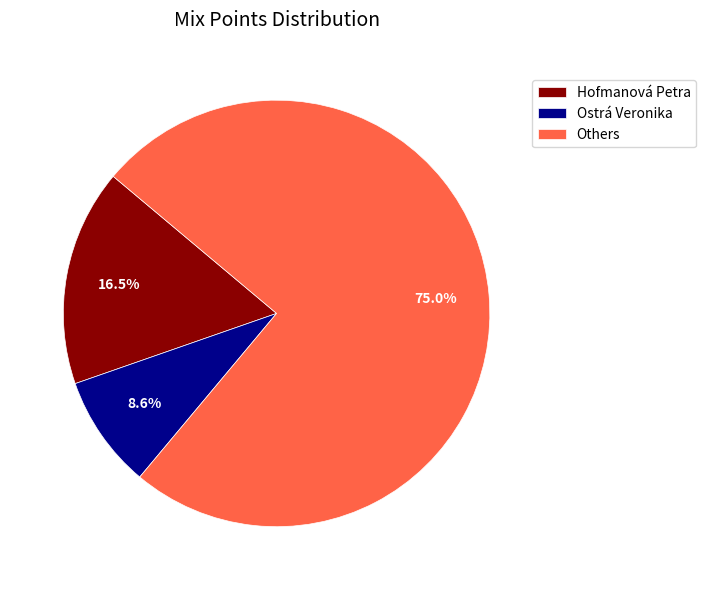

Do Hofmanová Petra and Others together represent more than half of the pie?

Yes